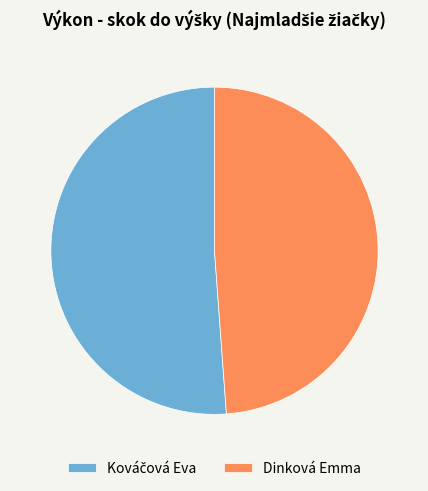

Does any single category account for the majority?

Yes